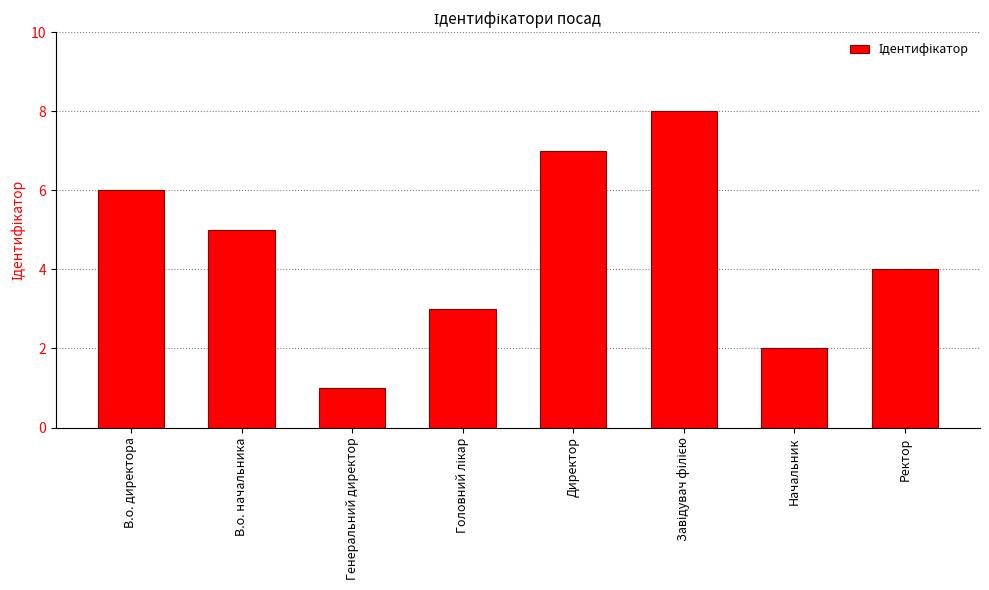

Which category has the lowest value across all series?

Генеральний директор